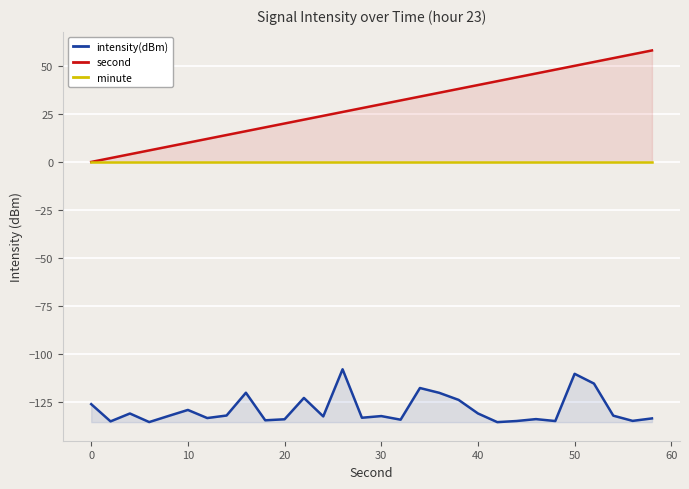

What is the lowest value of the intensity(dBm) series?

-135.4